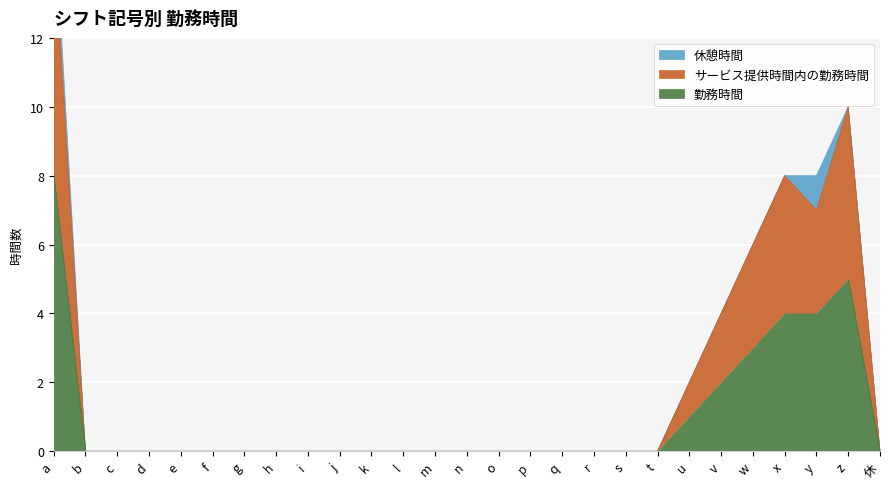

List the labels in order of サービス提供時間内の勤務時間 value, largest first.

a, z, x, w, y, v, u, b, c, d, e, f, g, h, i, j, k, l, m, n, o, p, q, r, s, t, 休